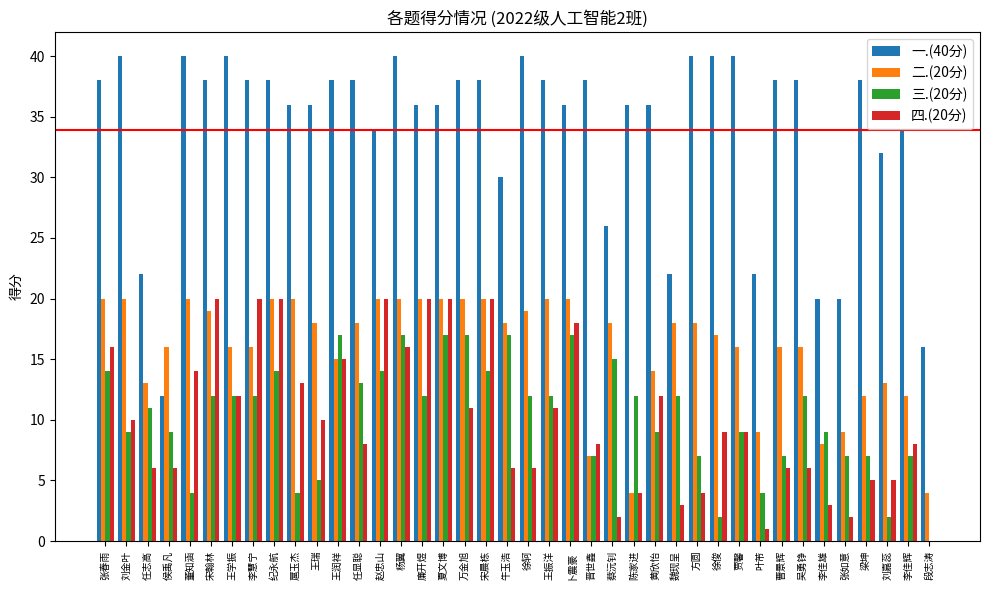

Which series has the largest total across all categories?

一.(40分)